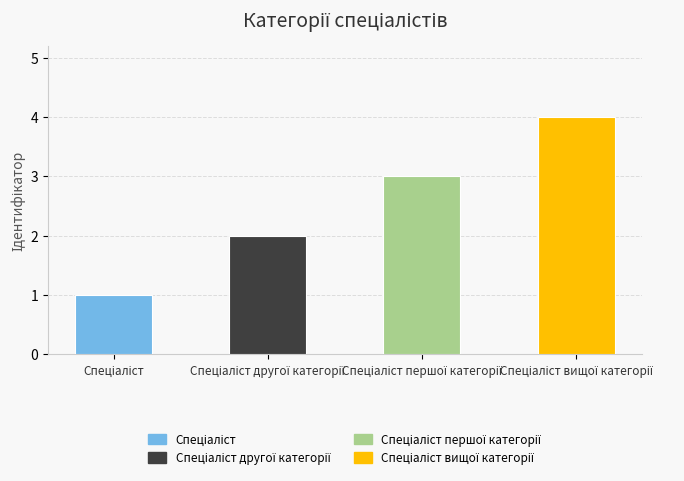

What is the difference between the maximum and minimum values?

3